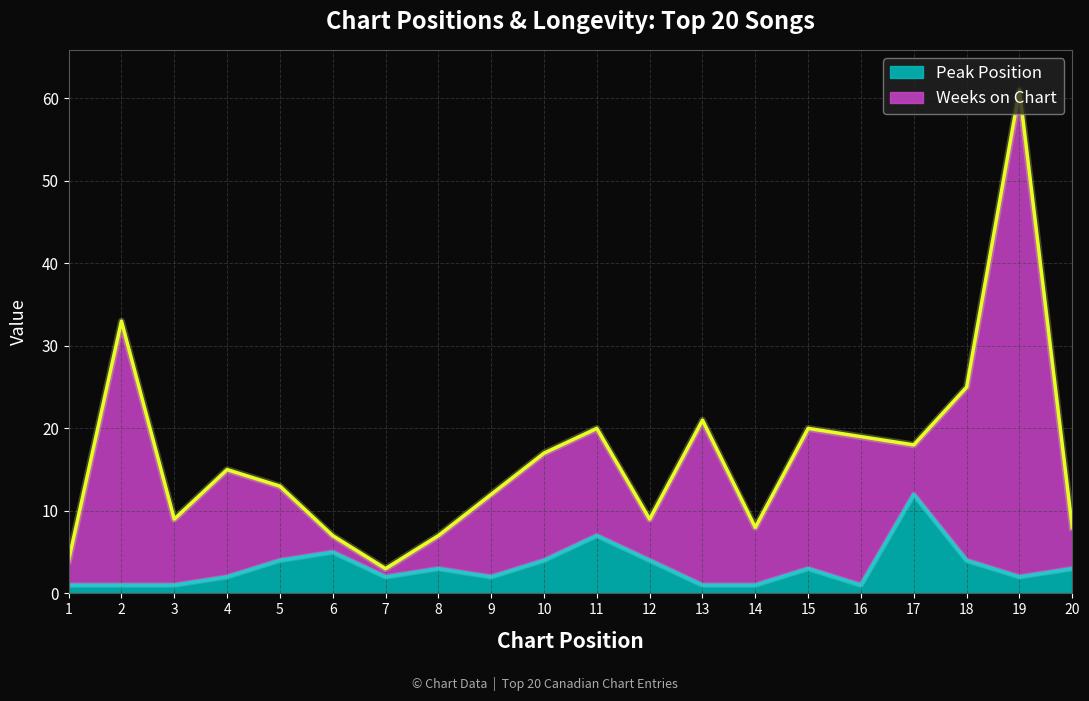

At which label does the data first exceed 3?

5